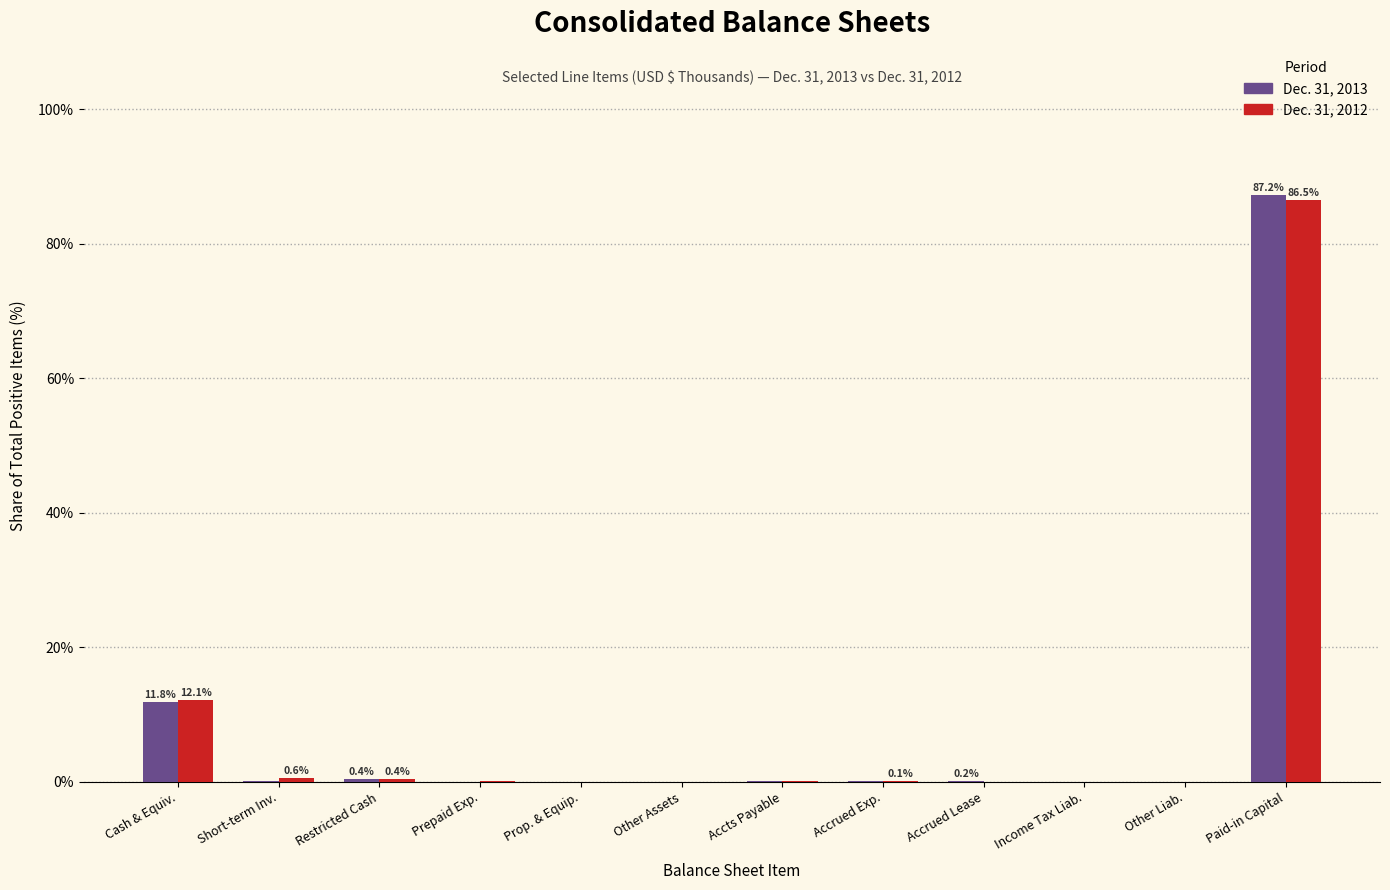

True or false: Dec. 31, 2013 has a value of 0.0 at Other Liab..

True